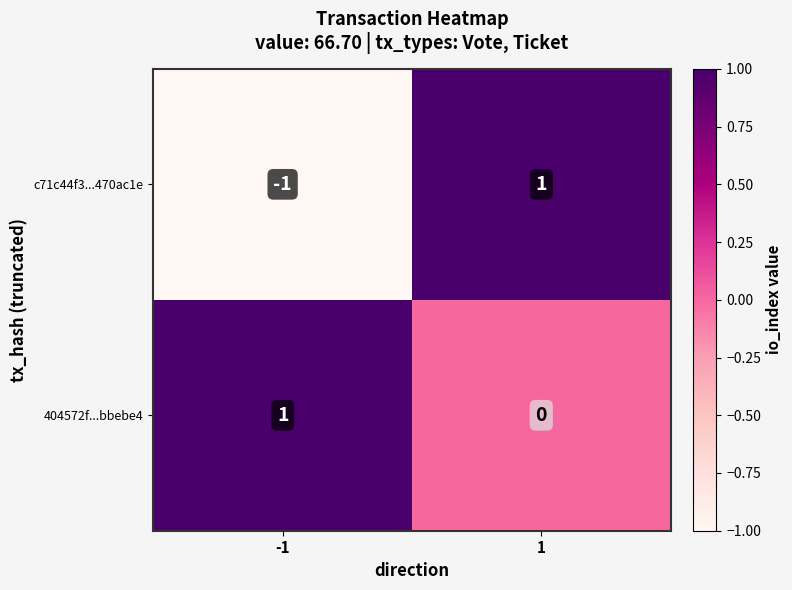

How many data points in c71c44f3...470ac1e are less than 1?

1